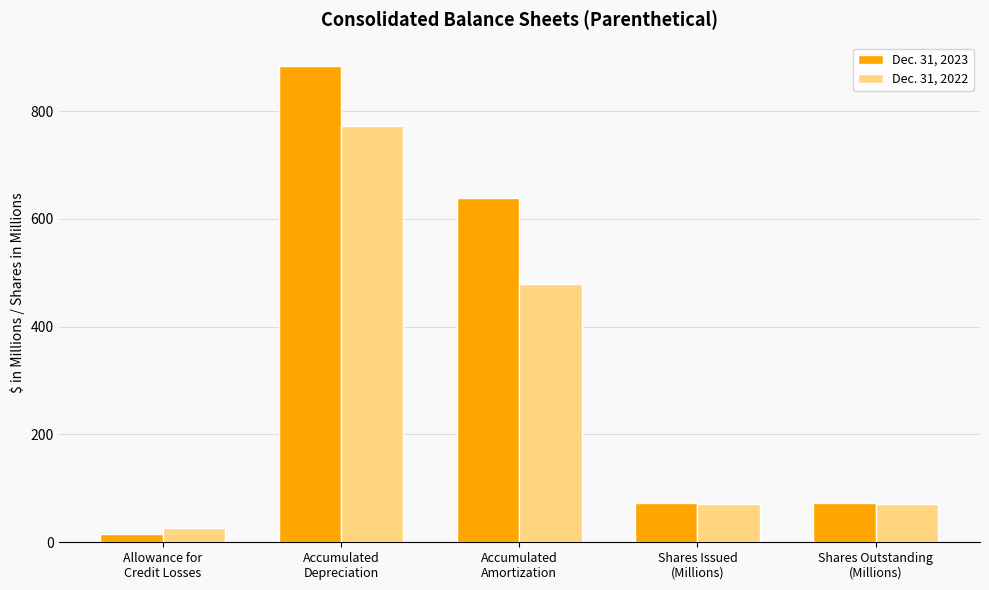

What is the sum of the Dec. 31, 2022 values at Accumulated
Depreciation and Shares Issued
(Millions)?

844